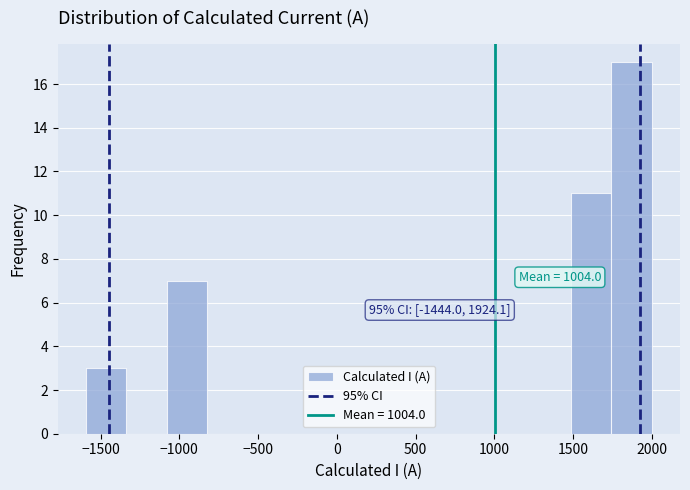

Which range on the x-axis has the tallest bar?

1750 to 2000